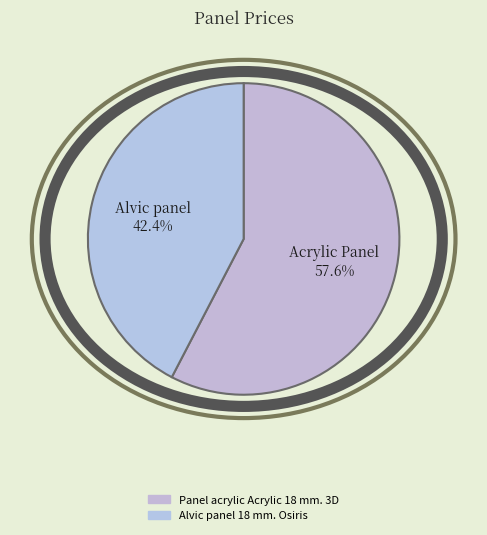

The Alvic panel 18 mm. Osiris slice represents 42% of the pie. True or false?

True